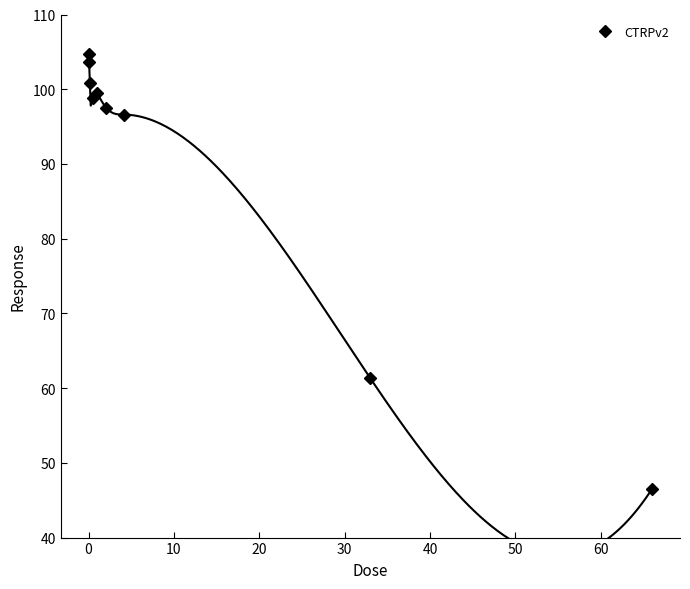

What is the sum of all values?

809.2